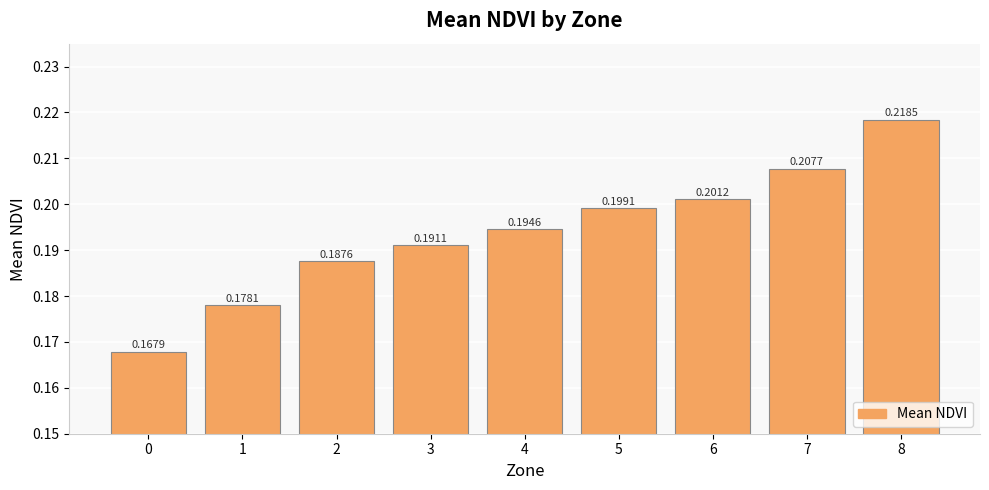

What is the sum of all values?

1.7